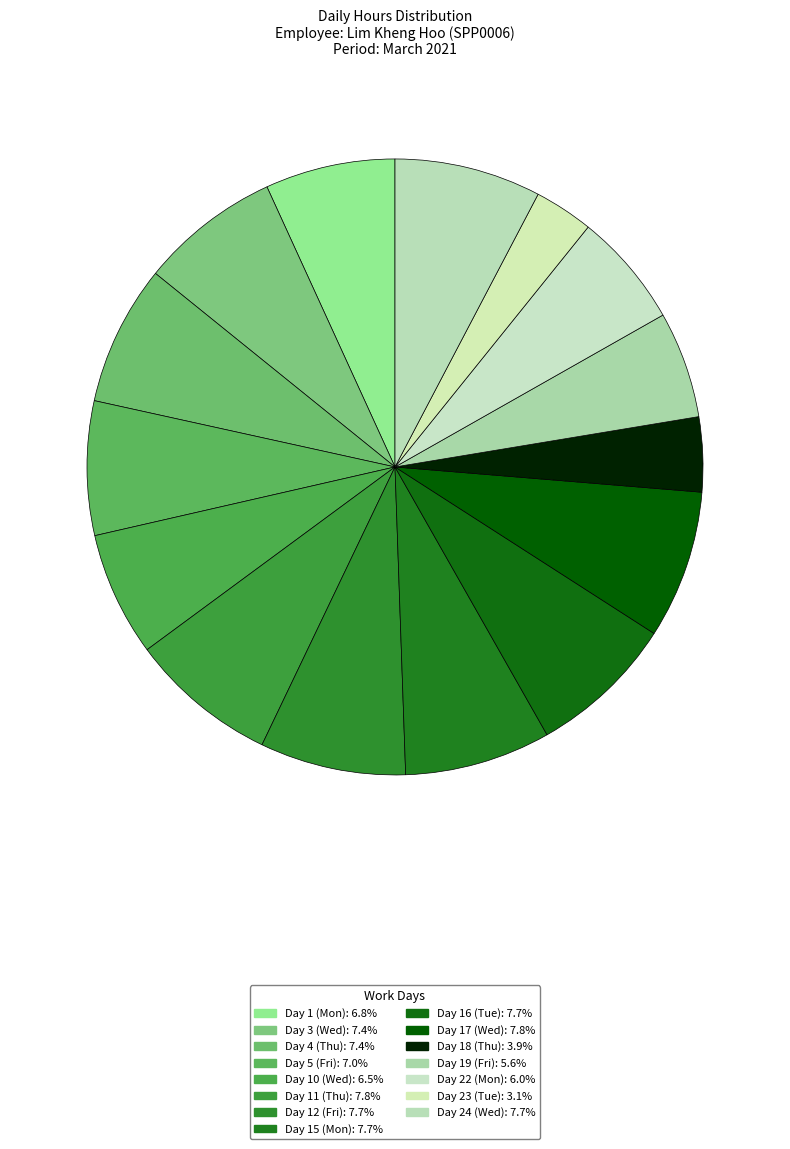

How many segments does this pie chart have?

15